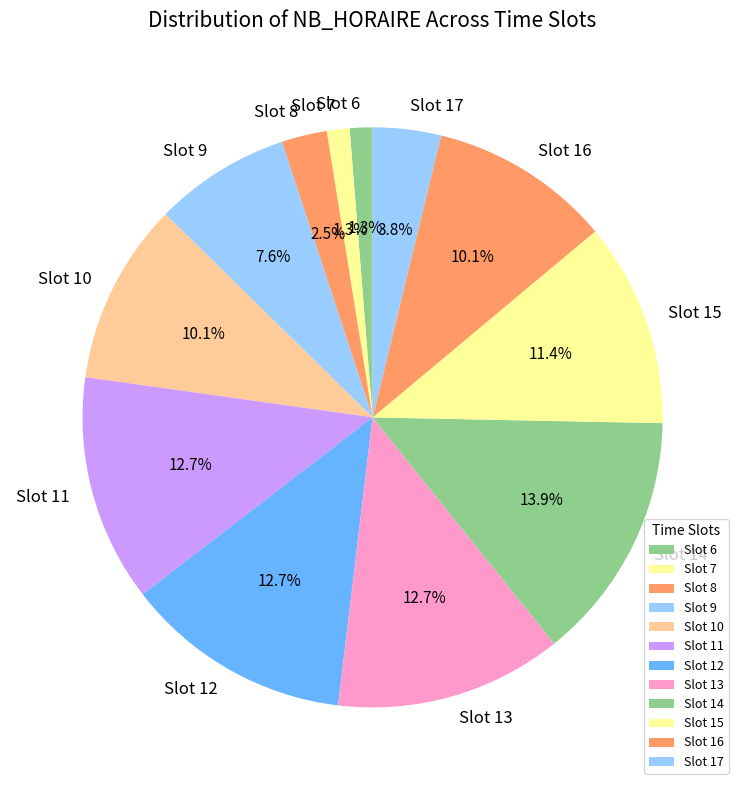

Does any single category account for the majority?

No